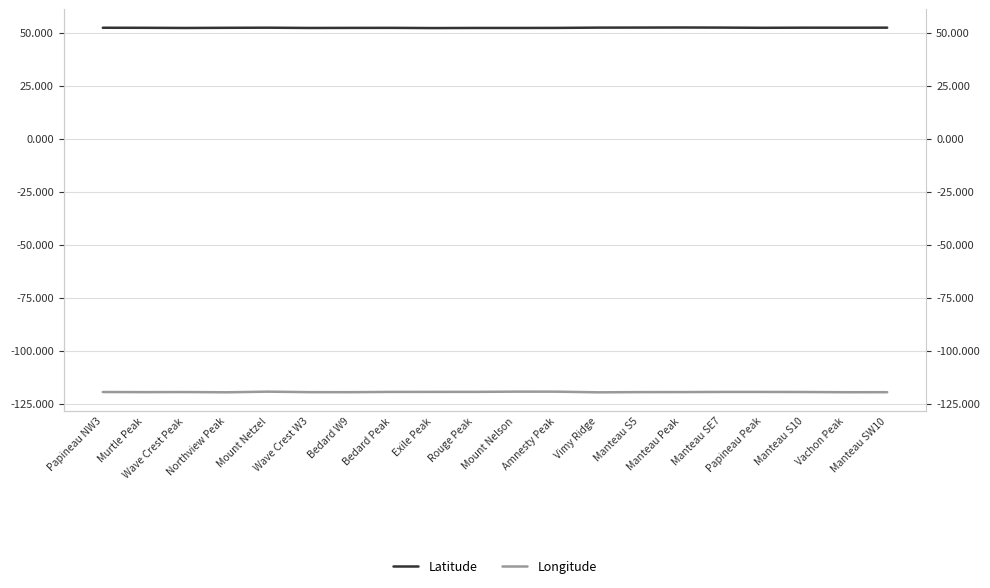

At which category is the sum across all series the highest?

Mount Netzel